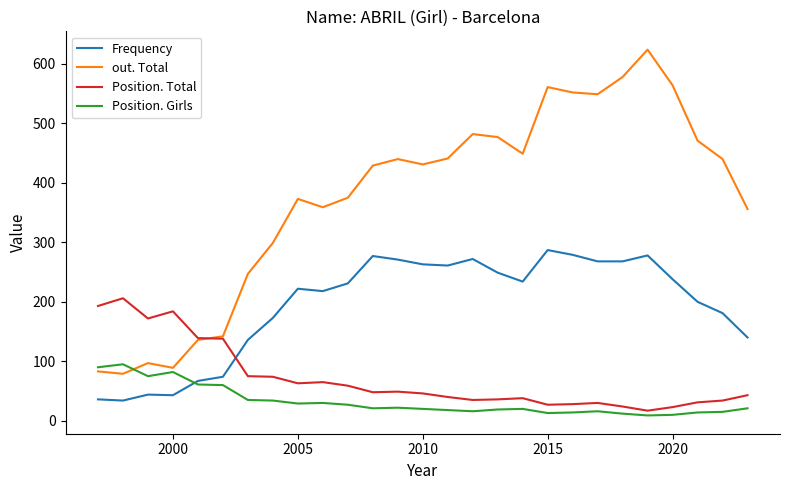

What is the highest value of the out. Total series?

624